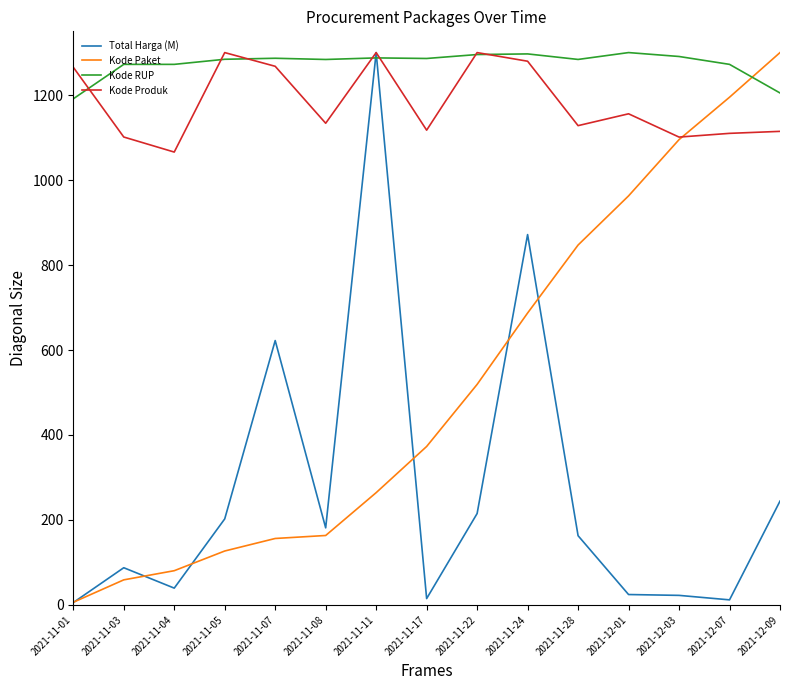

What is the highest value of the Kode RUP series?

1300.0